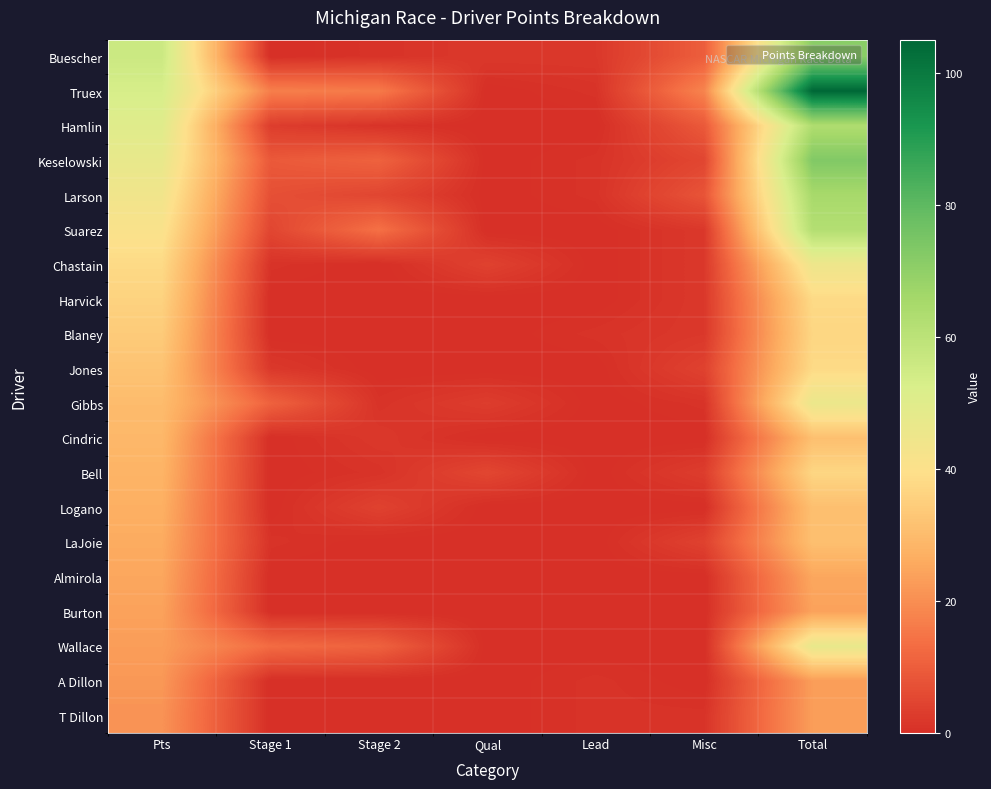

How many data points does each series have?

7